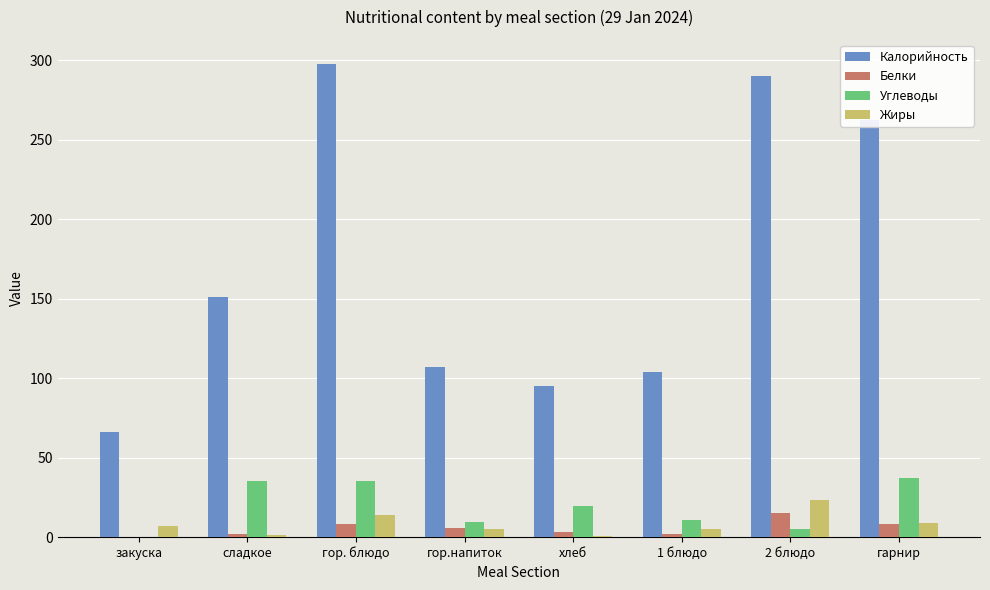

What is the maximum value for Углеводы?

37.4